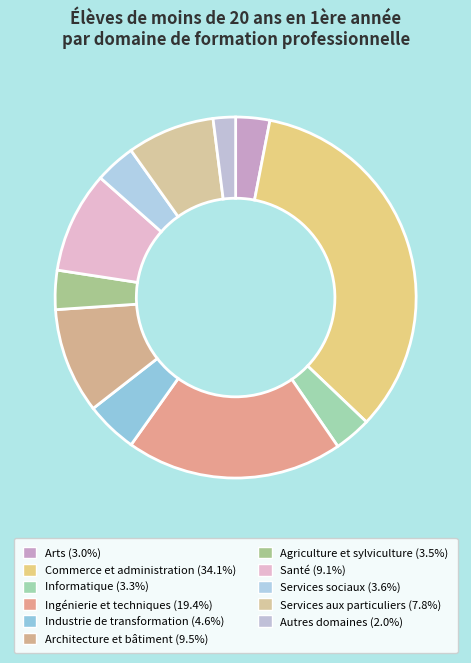

What percentage do Arts and Agriculture et sylviculture together represent?

6.5%